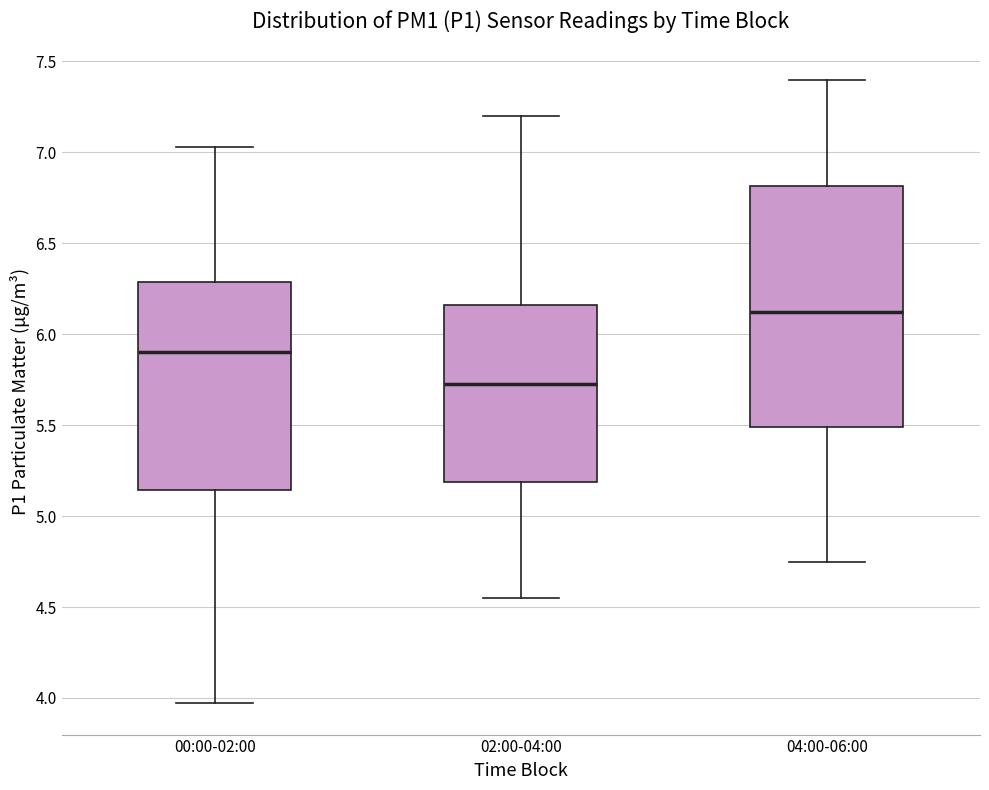

Reading left to right, read every box against the y-axis: the position of its median line, the range the box covers, and the ends of its whiskers. The values are not printed on the chart, so give them approximately, as read against the axis.

00:00-02:00: median 5.90, box 5.15 to 6.30, whiskers 3.95 to 7.05
02:00-04:00: median 5.75, box 5.20 to 6.15, whiskers 4.55 to 7.20
04:00-06:00: median 6.15, box 5.50 to 6.80, whiskers 4.75 to 7.40